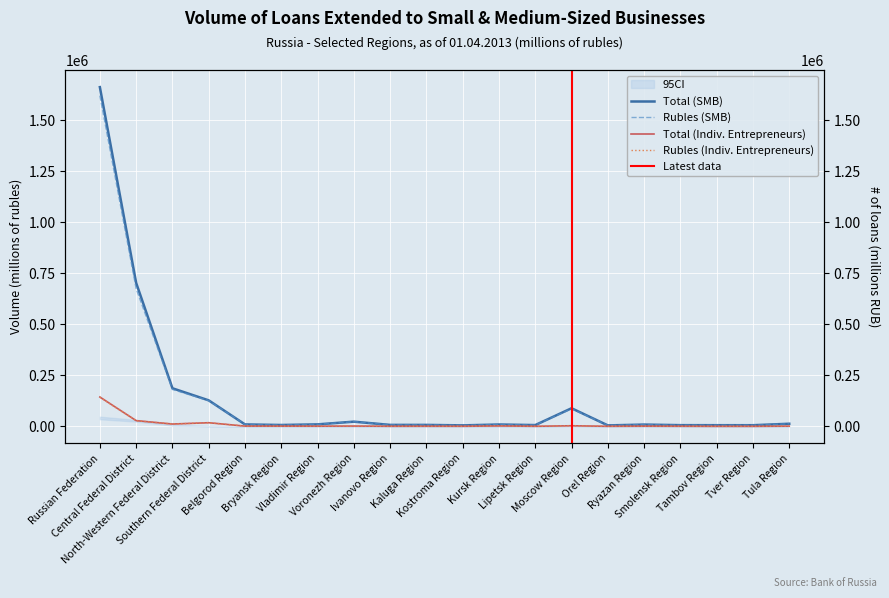

At which category does Rubles (SMB) reach its first local valley?

Bryansk Region